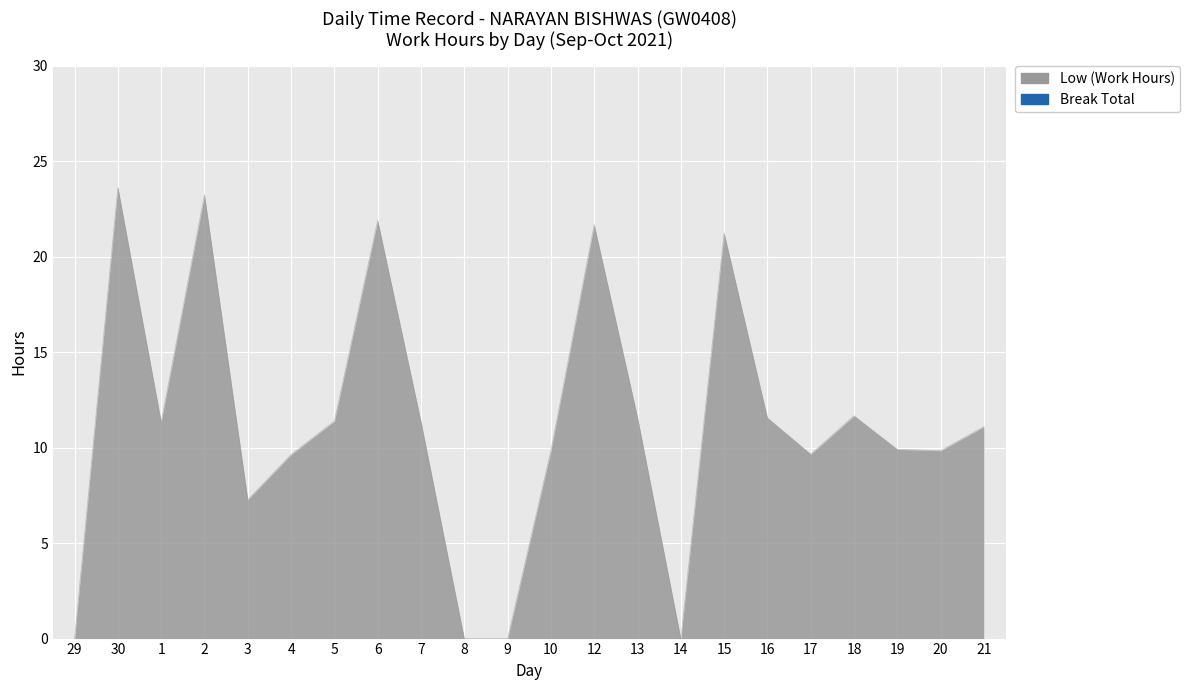

What is the difference between the values at 9 and 6?

21.9